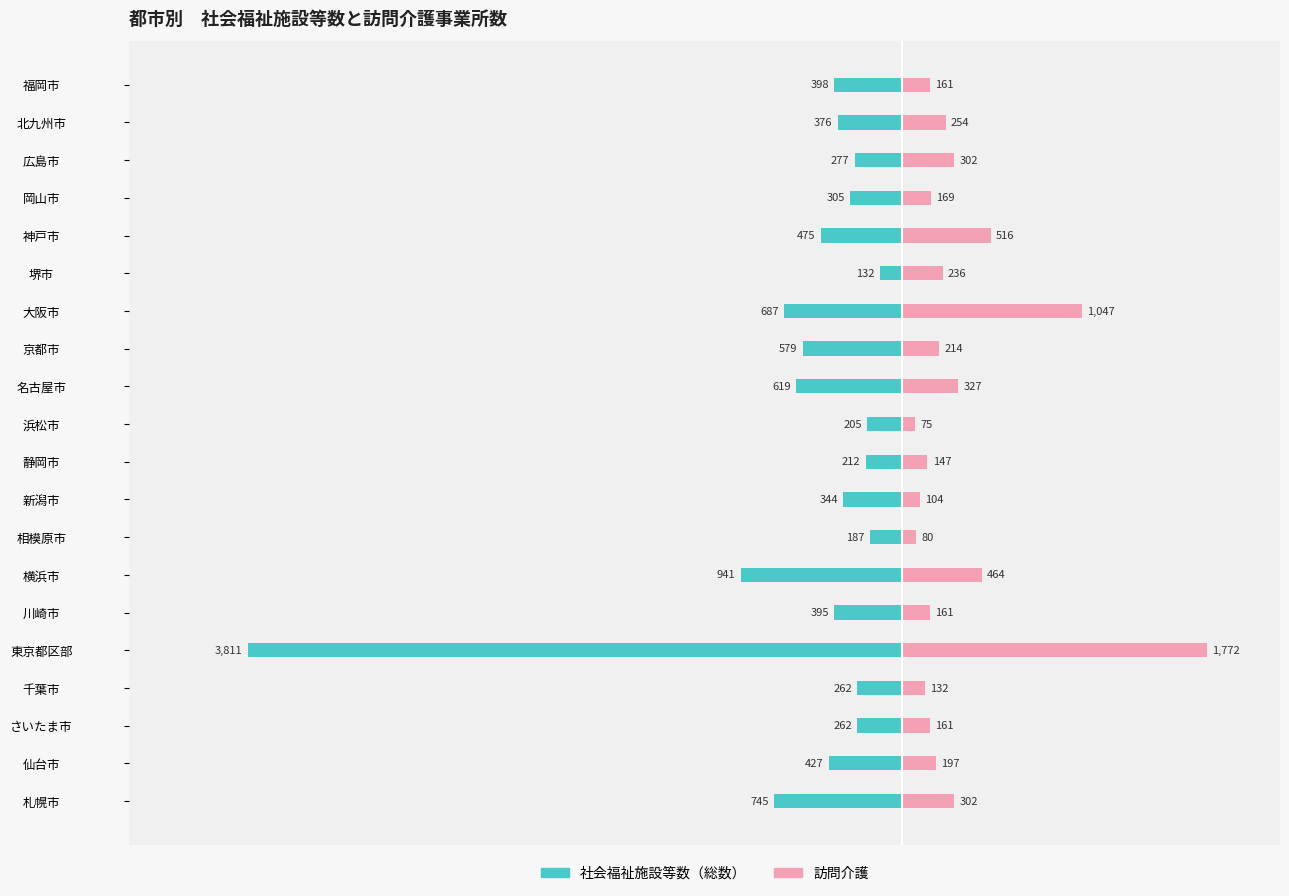

True or false: 社会福祉施設等数（総数） has a value of -223 at 大阪市.

False